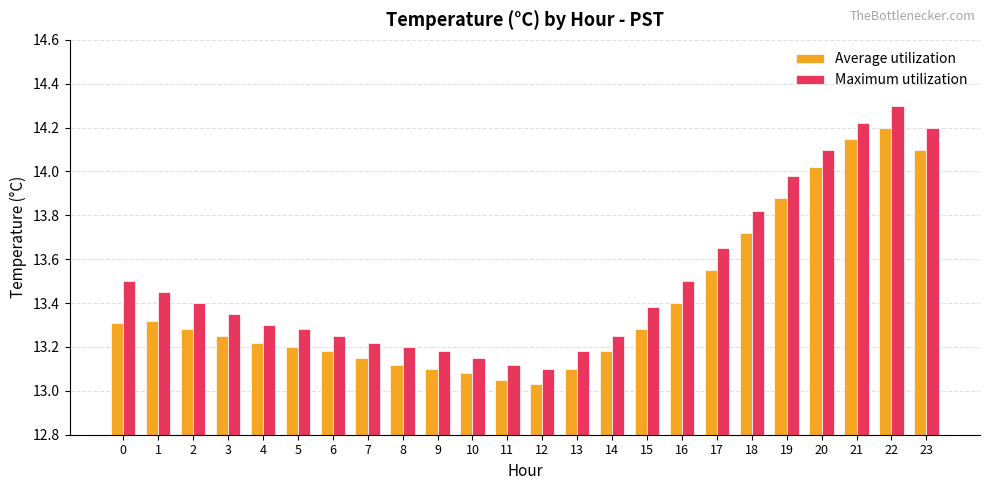

The Average utilization series shows 13.3 at 2. True or false?

True